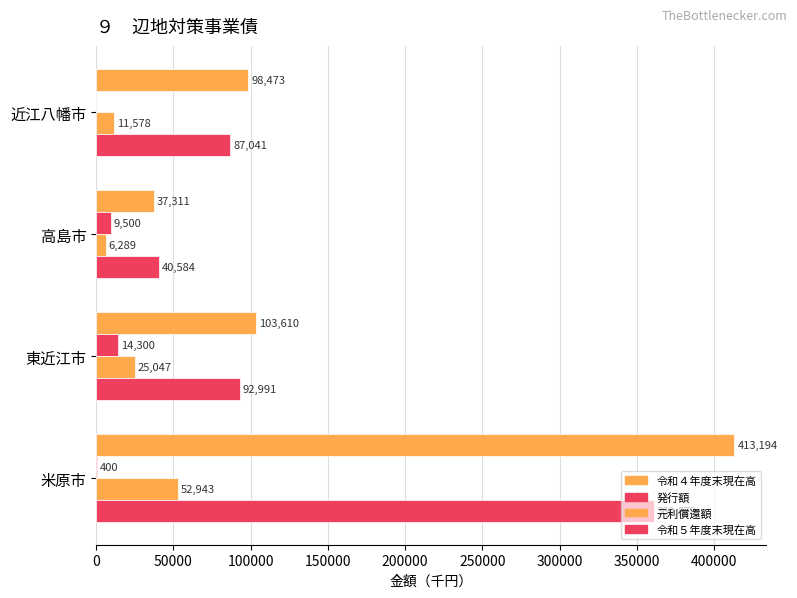

How many series are shown in this chart?

4